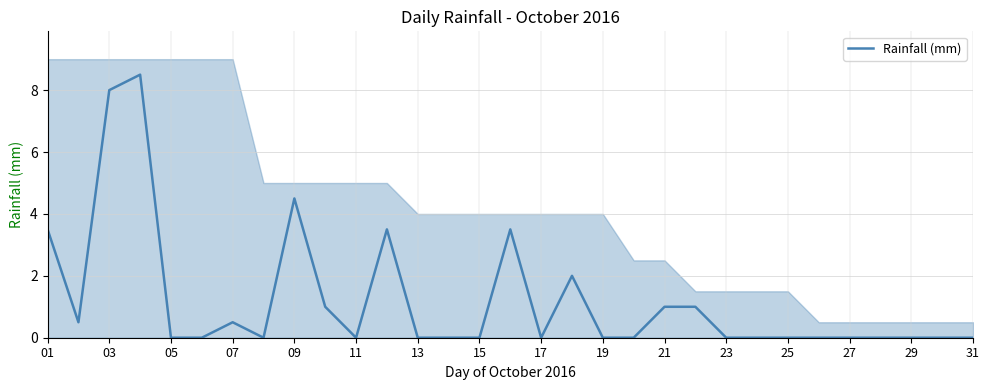

What is the value of the 9th point from the left?

4.5